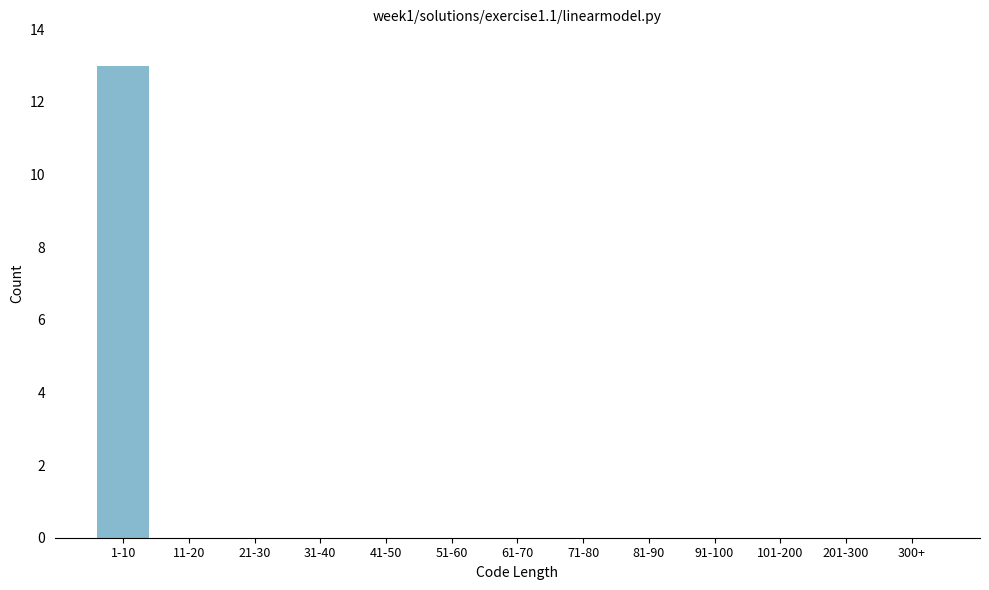

Reading left to right, transcribe all the data shown in this chart.

1-10=13	11-20=0	21-30=0	31-40=0	41-50=0	51-60=0	61-70=0	71-80=0	81-90=0	91-100=0	101-200=0	201-300=0	300+=0